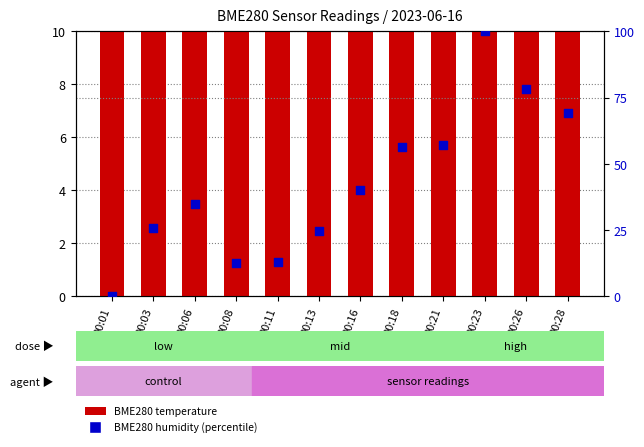

Is the value of BME280 humidity (percentile) at 00:23 greater than the value of BME280 temperature at 00:26?

Yes